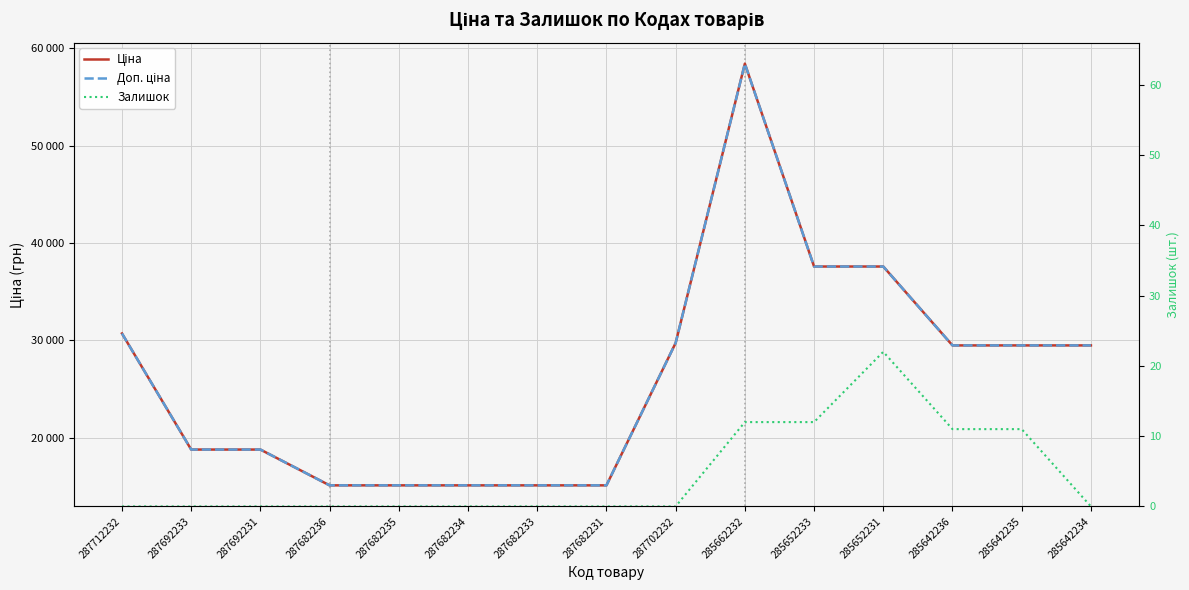

True or false: Залишок and Ціна intersect in this chart.

False